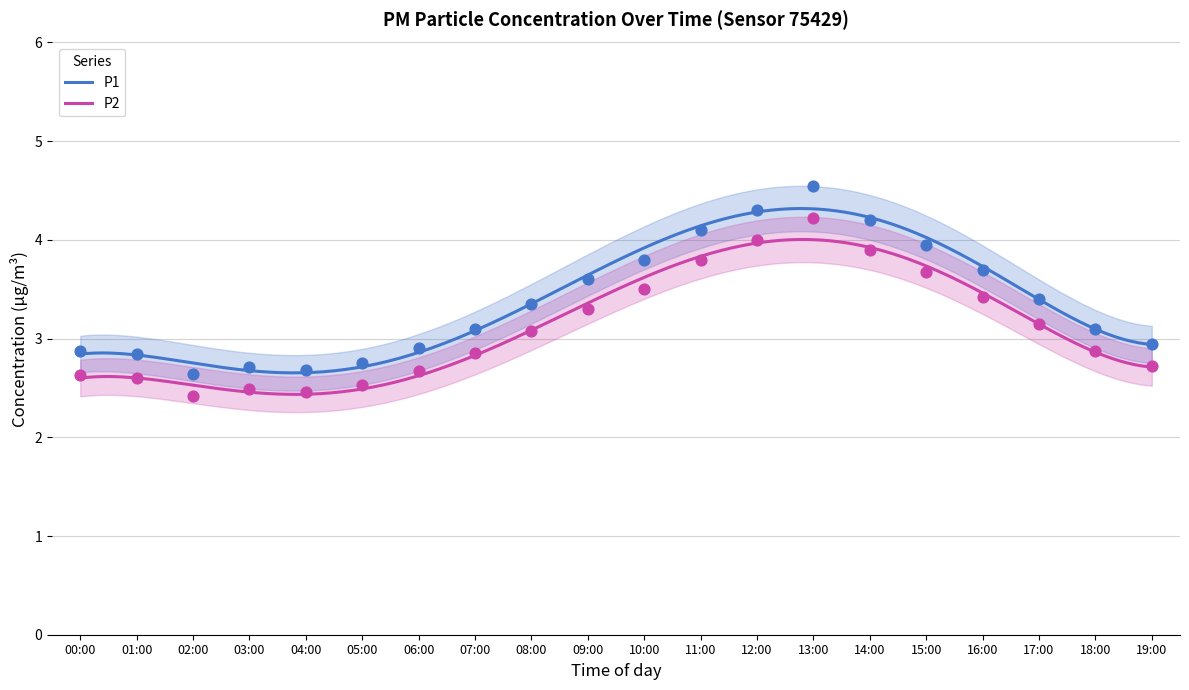

What is the total value across all series at 02:00?

5.1